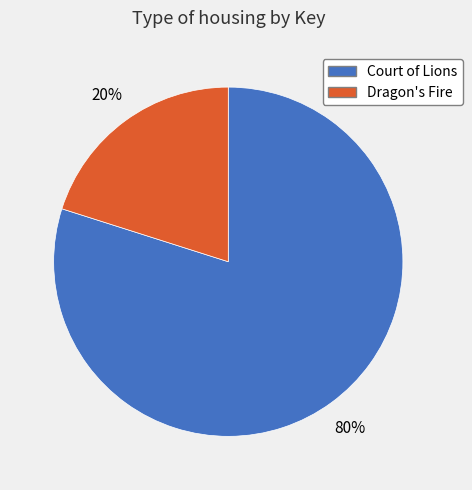

What percentage is the Dragon's Fire slice, to the nearest percent?

20%